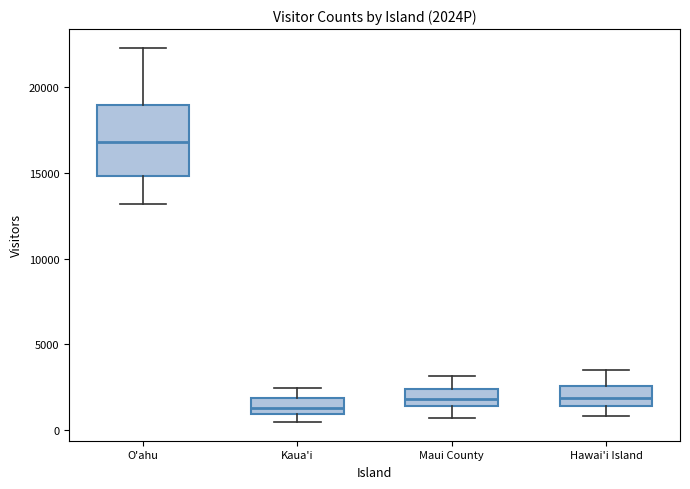

Which box is the tallest, from its lower edge to its upper edge?

O'ahu